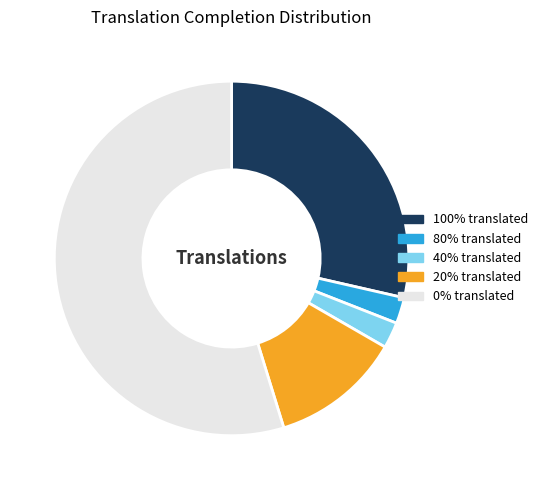

Between 20% translated and 80% translated, which is larger?

20% translated